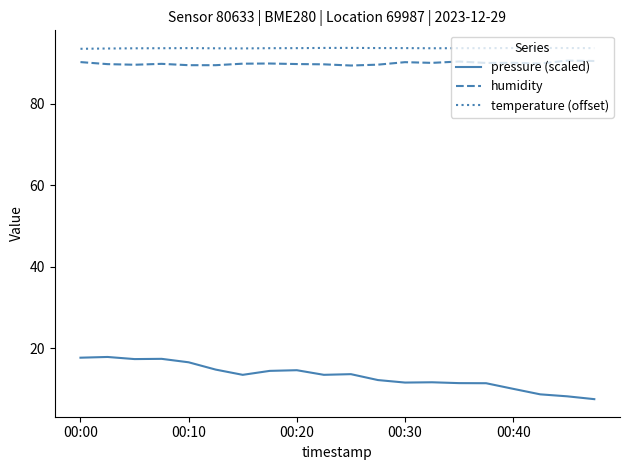

Does the chart have visible grid lines?

No